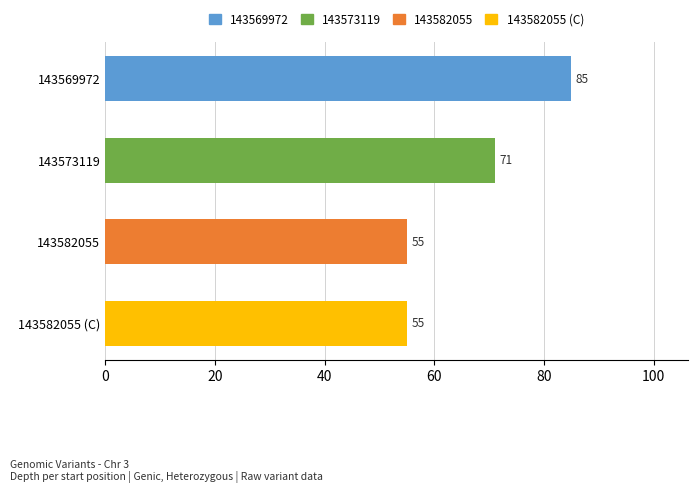

Reading bottom to top, list all the values displayed in this chart.

143582055 (C)=55	143582055=55	143573119=71	143569972=85